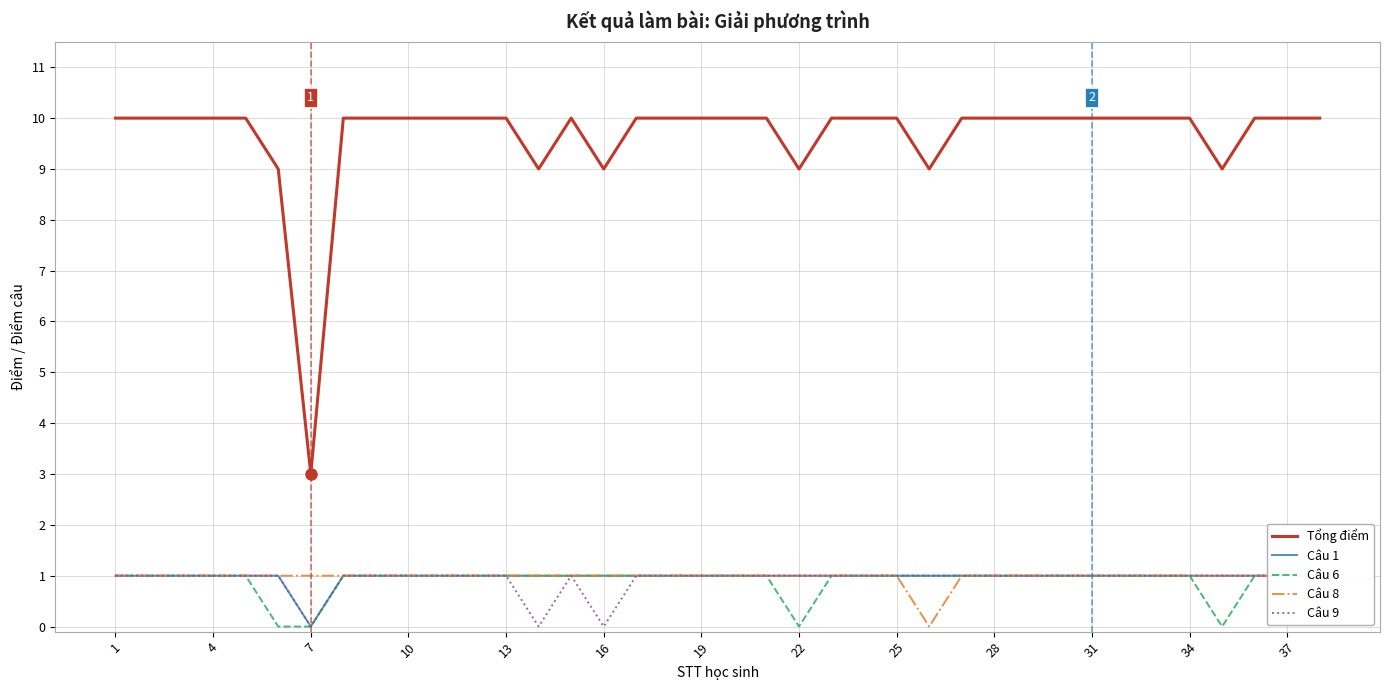

Which series has the largest total across all categories?

Tổng điểm